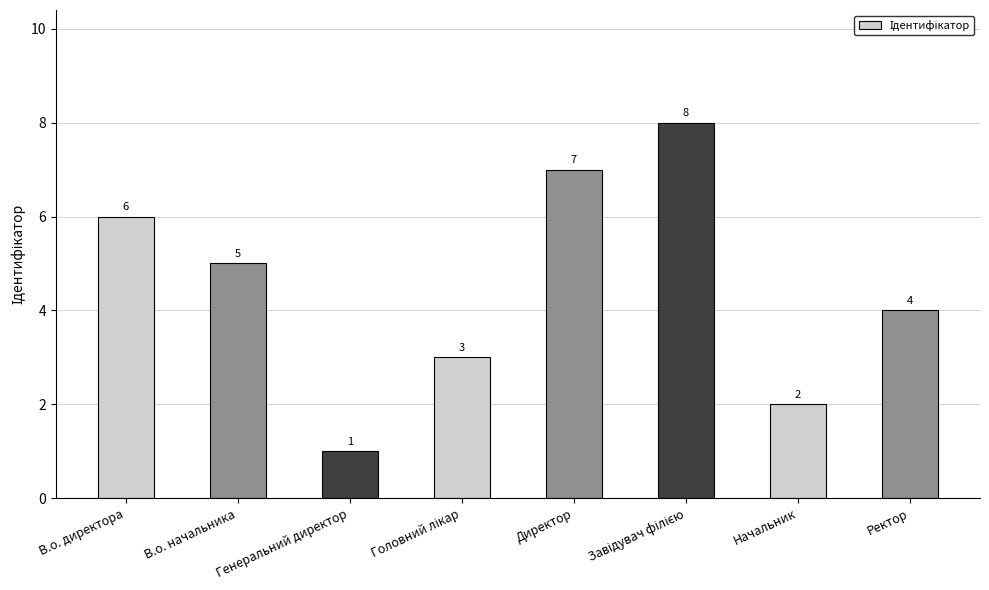

Which has a higher value, Начальник or Генеральний директор?

Начальник